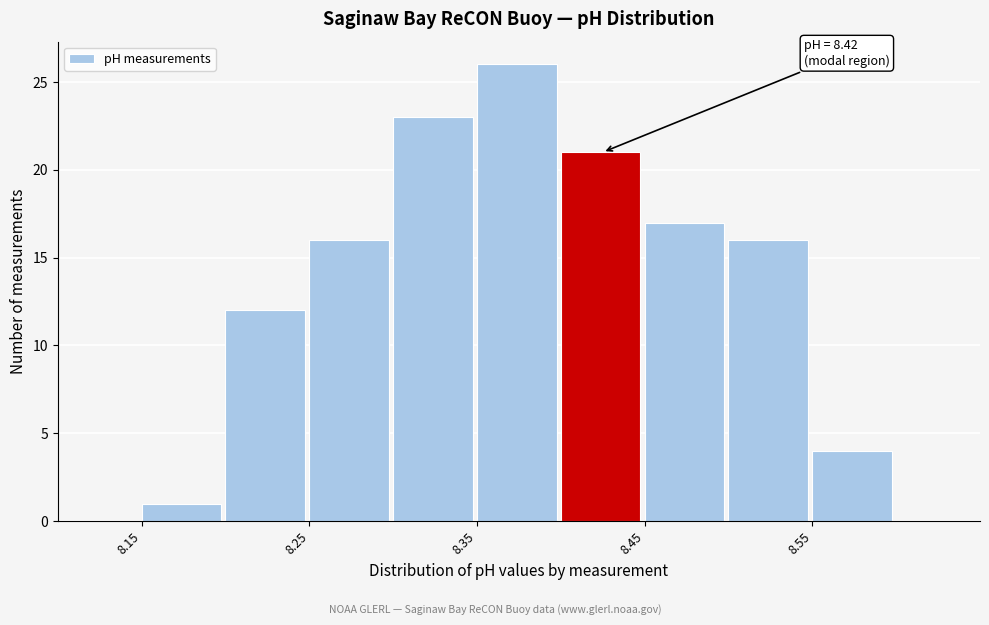

Which range on the x-axis has the tallest bar?

8.35 to 8.40